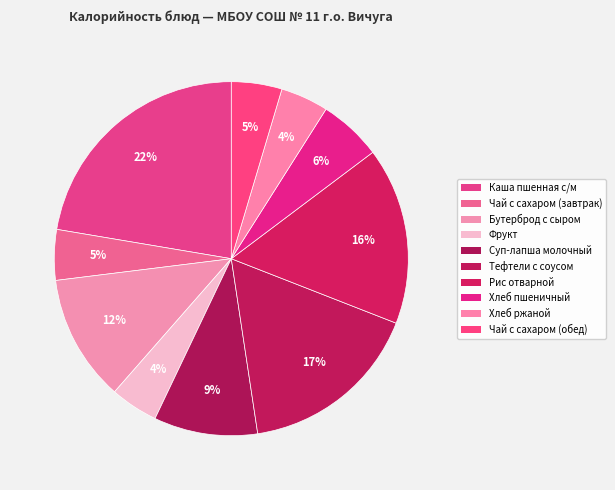

Count the number of slices in the pie.

10